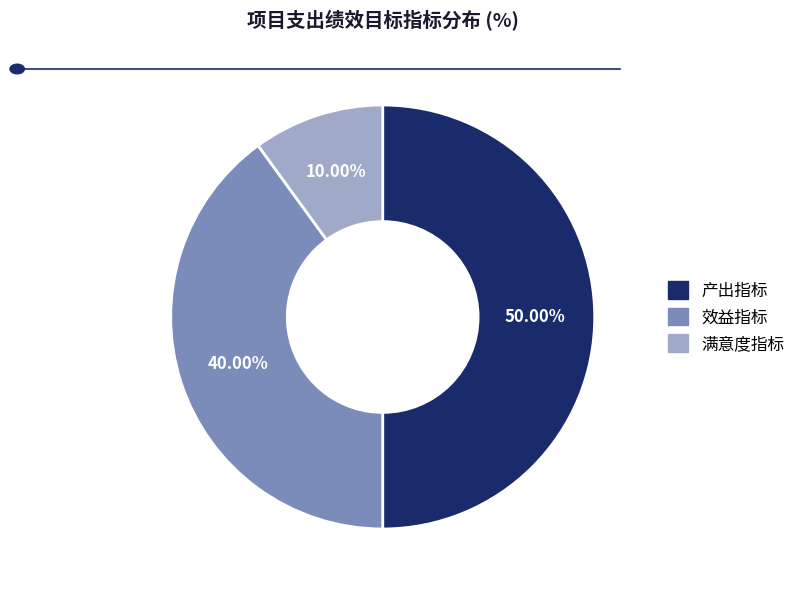

To the nearest percent, what is the average slice percentage?

33%